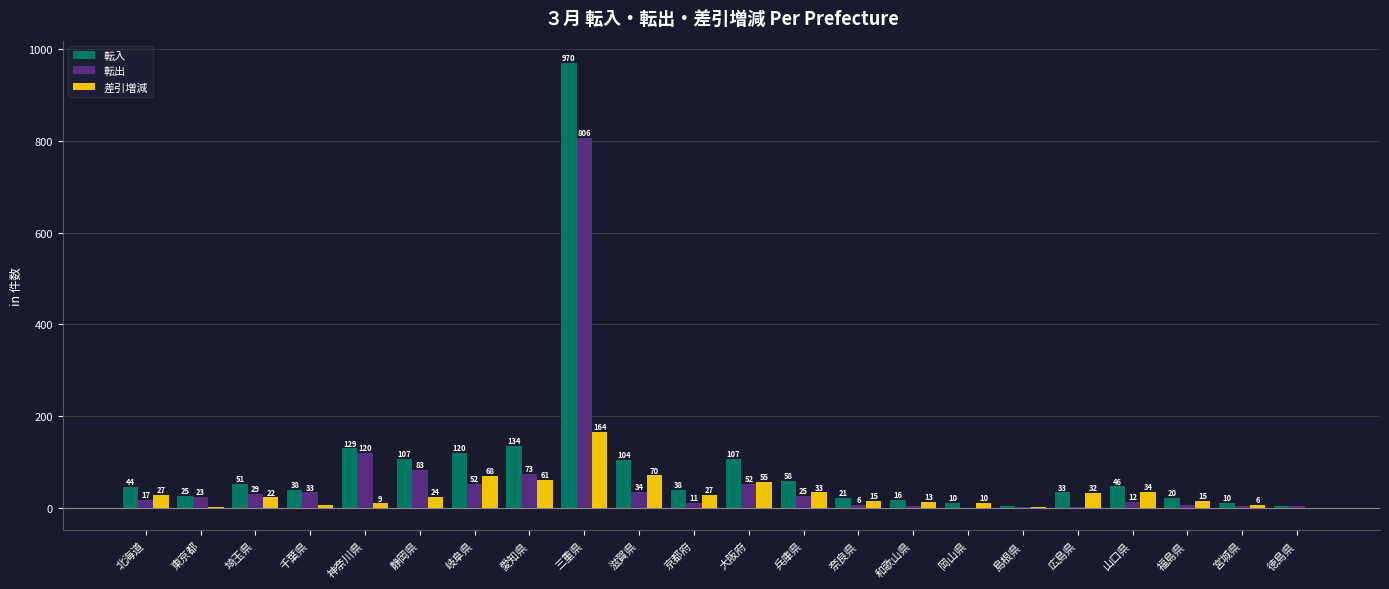

Count the number of categories in the chart.

22